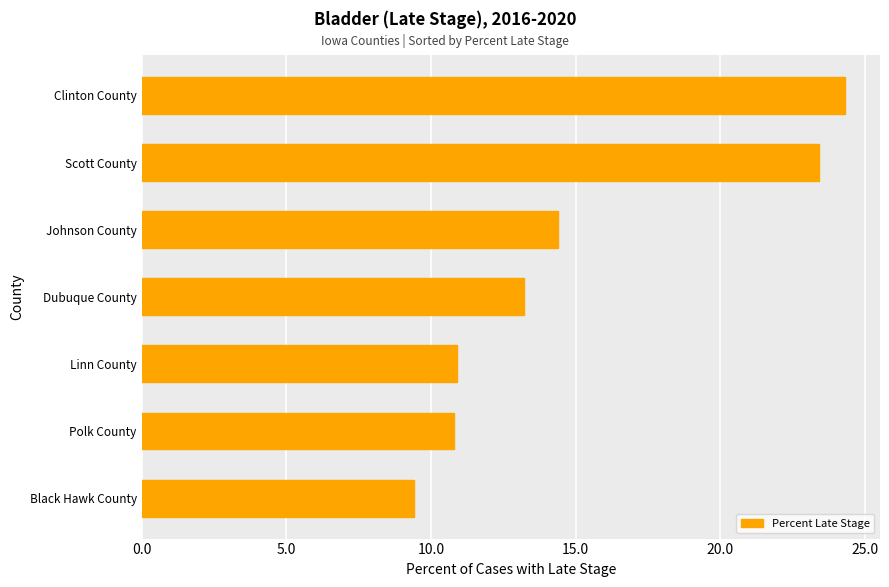

The value at Dubuque County is 17.5. True or false?

False